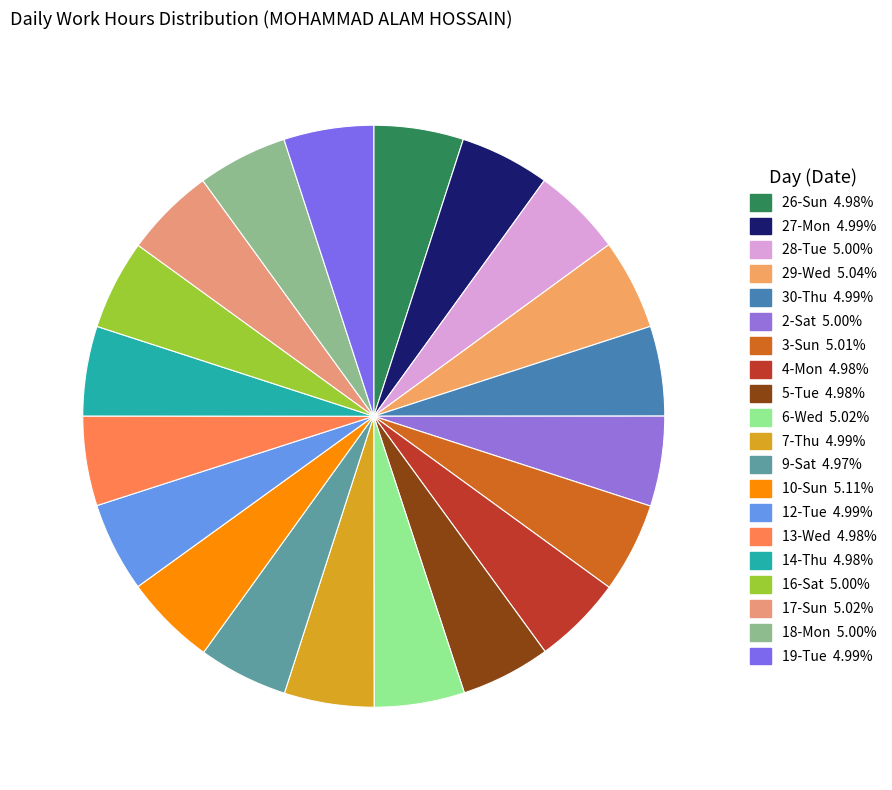

Does any single category account for the majority?

No